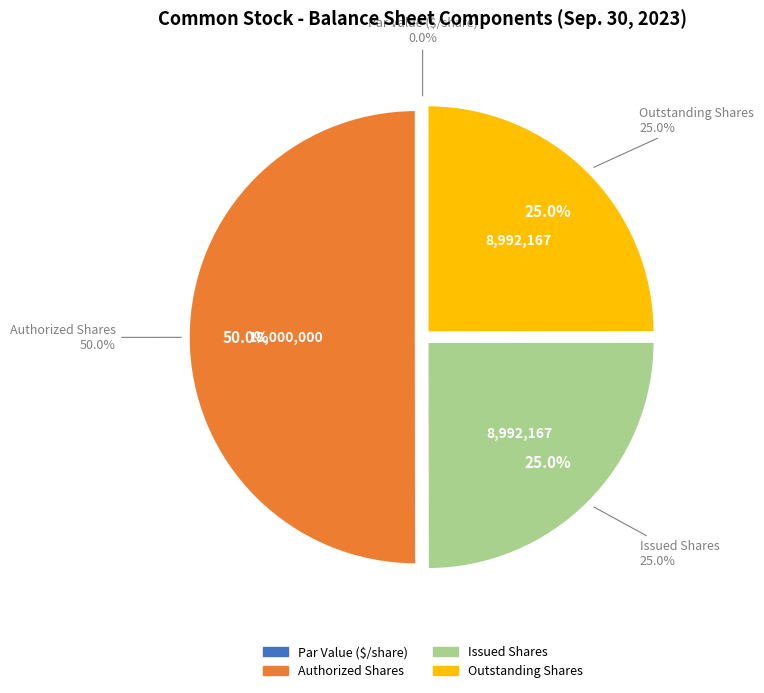

How many segments does this pie chart have?

4